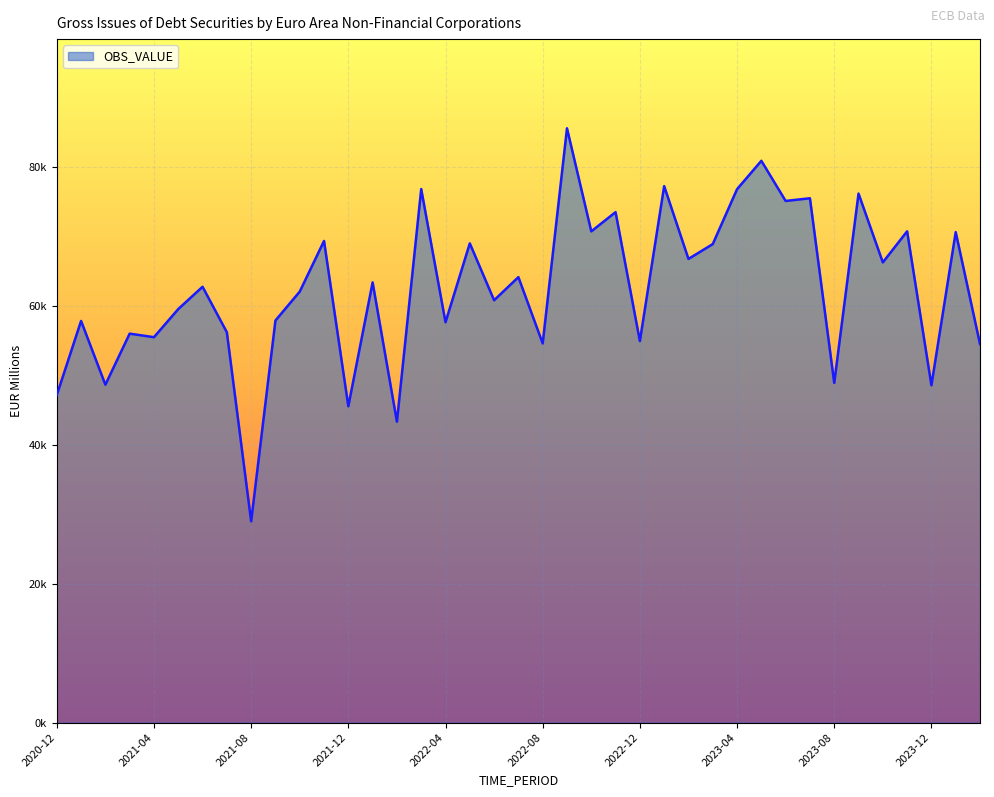

What is the greatest value displayed?

85509.9